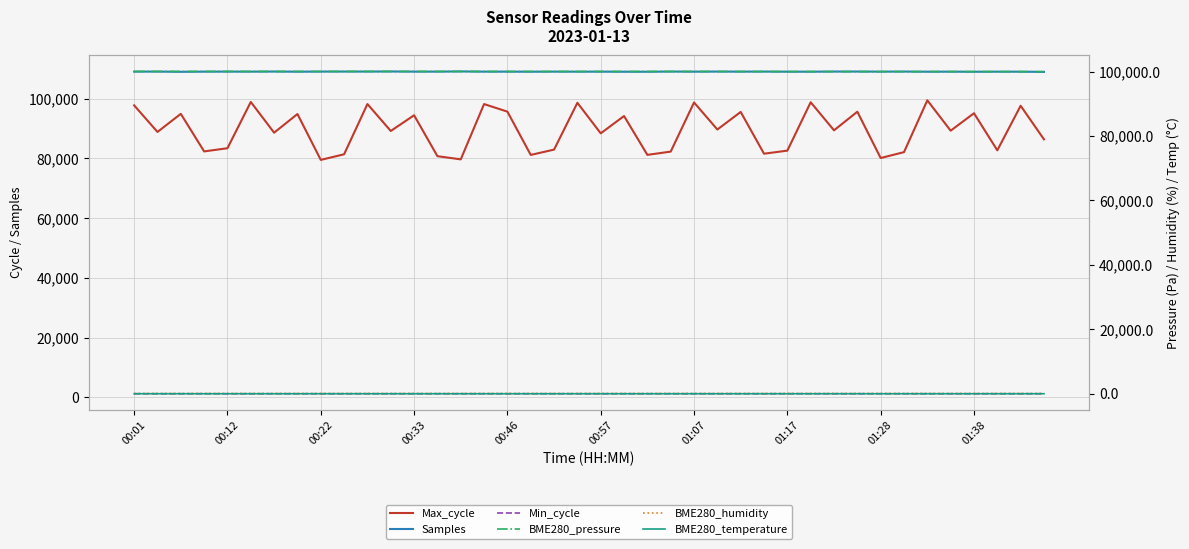

Which series has the largest total across all categories?

Samples